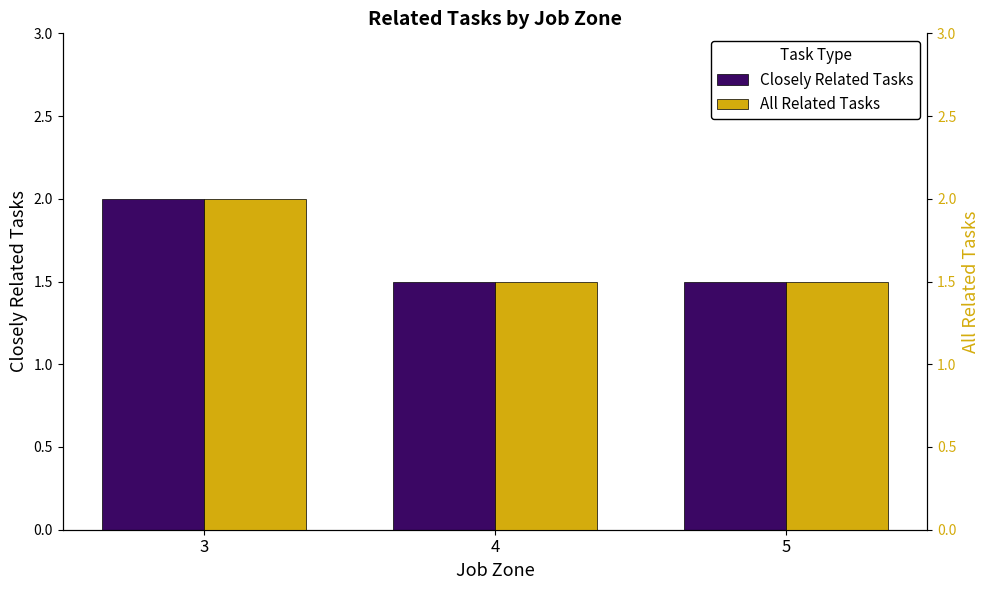

Rank the series by their maximum value, from highest to lowest.

Closely Related Tasks, All Related Tasks